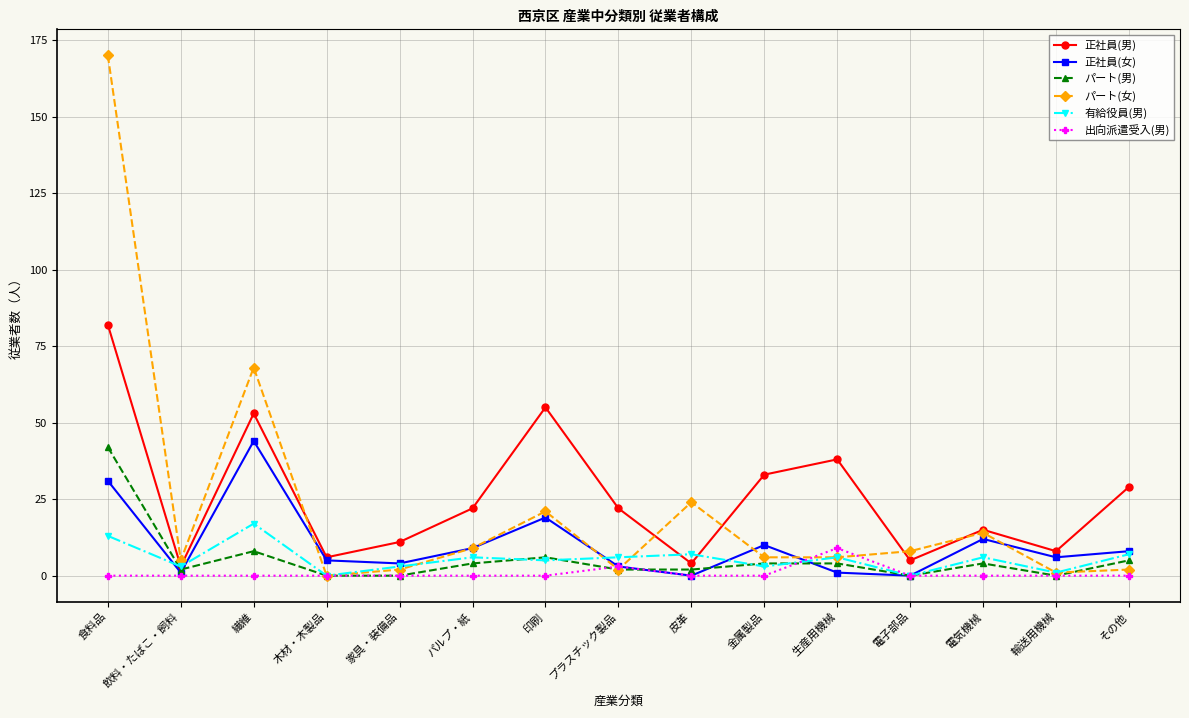

What is the average value of the 有給役員(男) series?

6